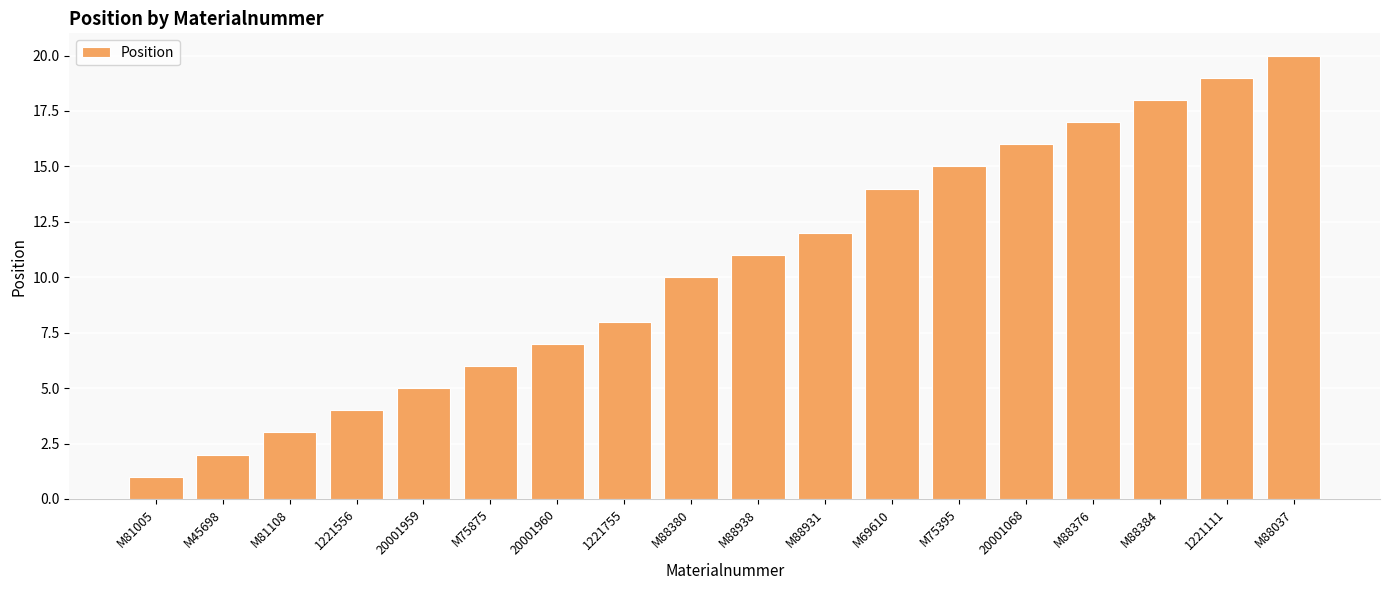

The chart shows a value of 11 at M88938. True or false?

True